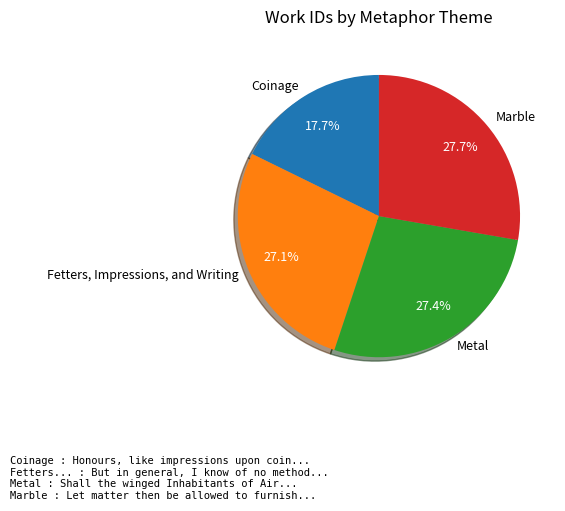

Does Metal represent more than half of the total?

No